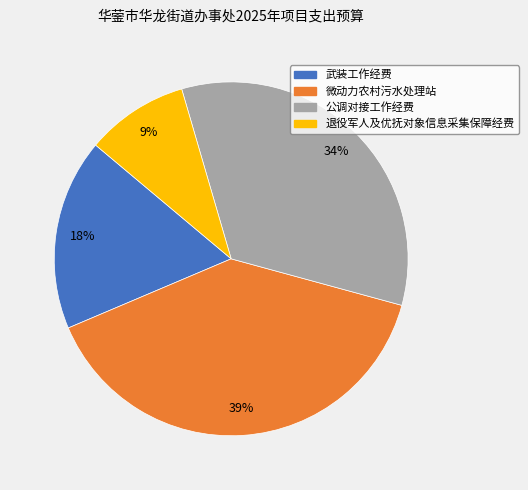

Combined, do 公调对接工作经费 and 退役军人及优抚对象信息采集保障经费 account for over 50%?

No